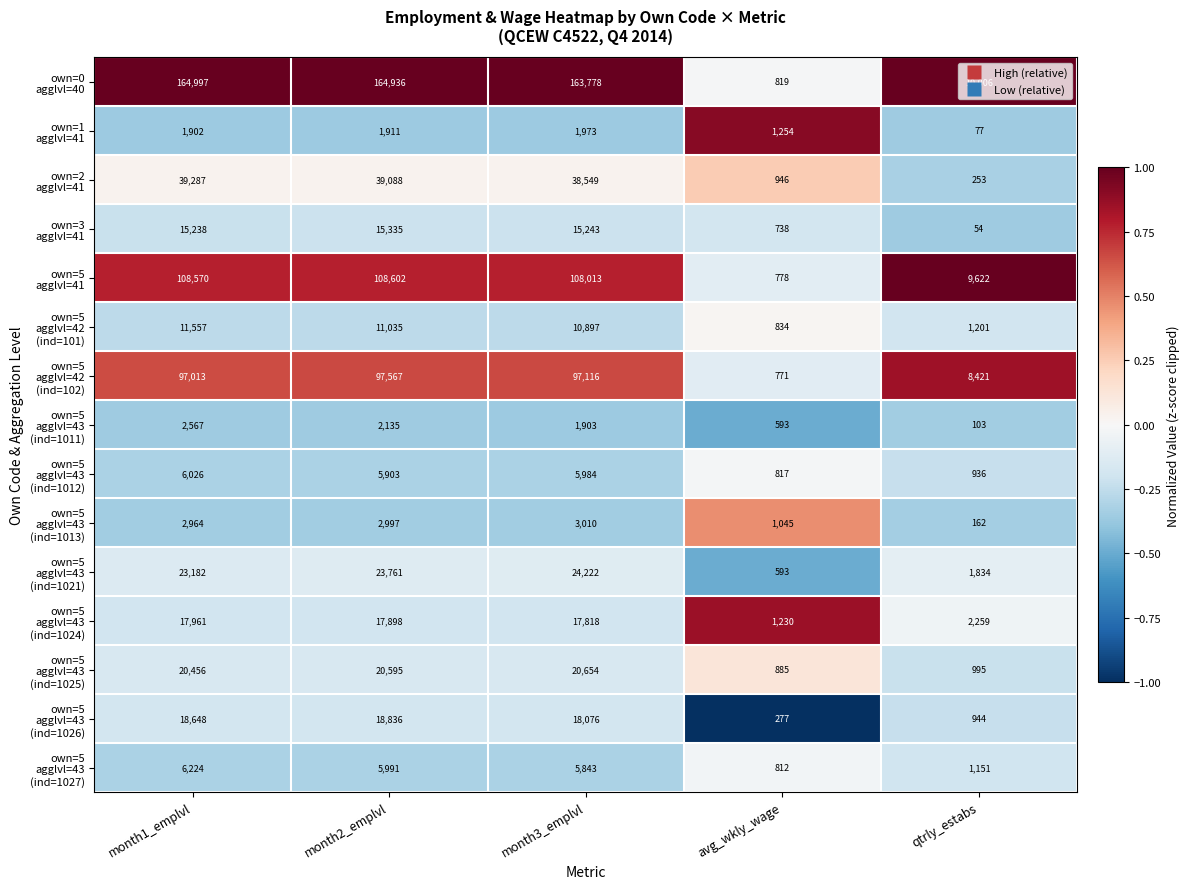

What is the greatest value displayed?

164997